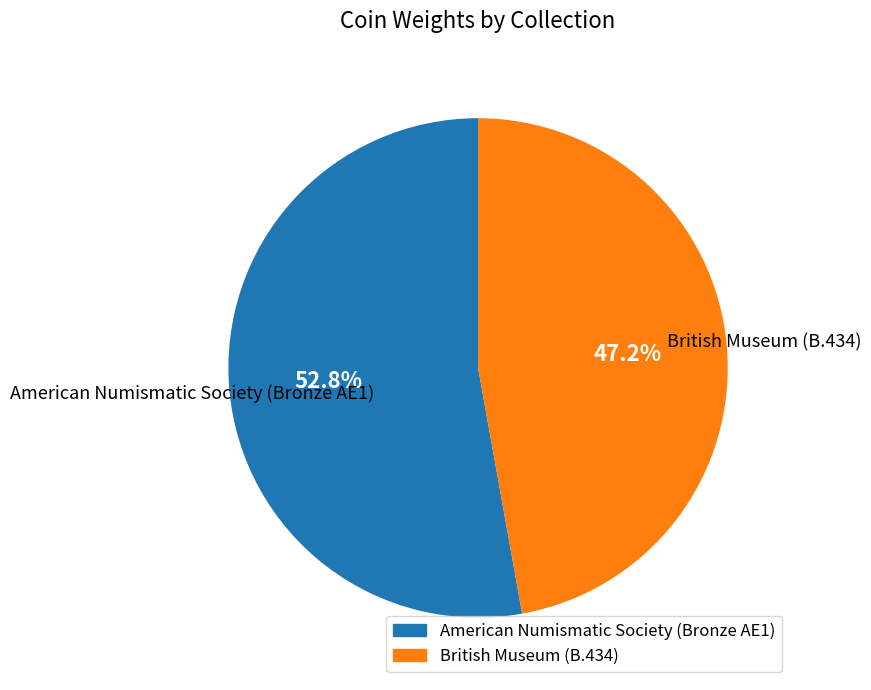

Which category accounts for the majority?

American Numismatic Society (Bronze AE1)